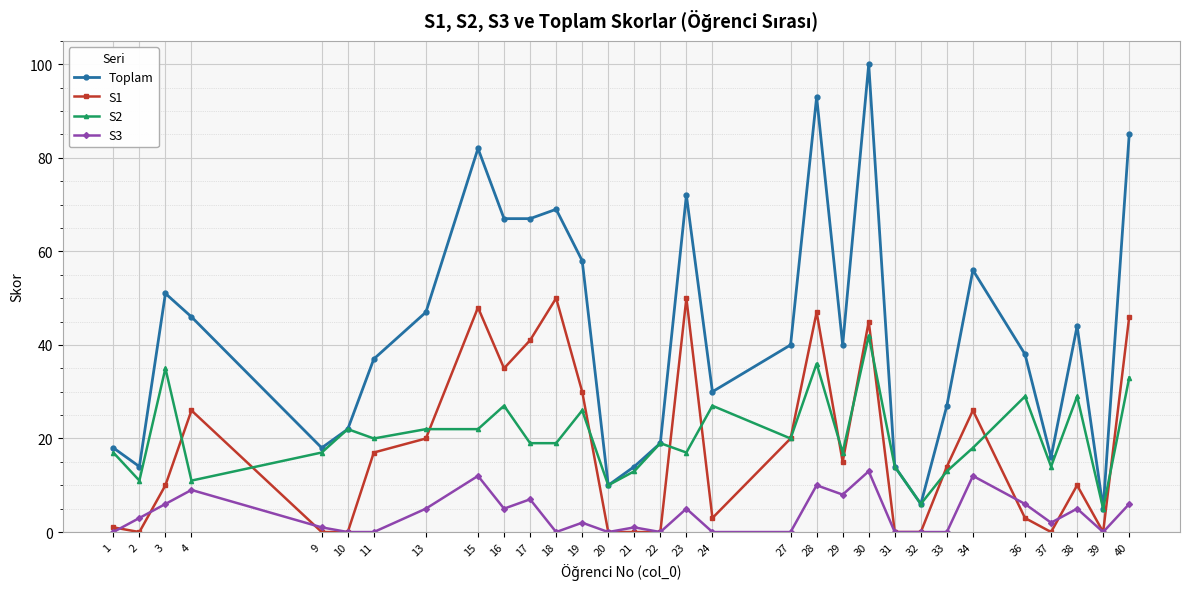

Which series changed the most between 13 and 16?

Toplam